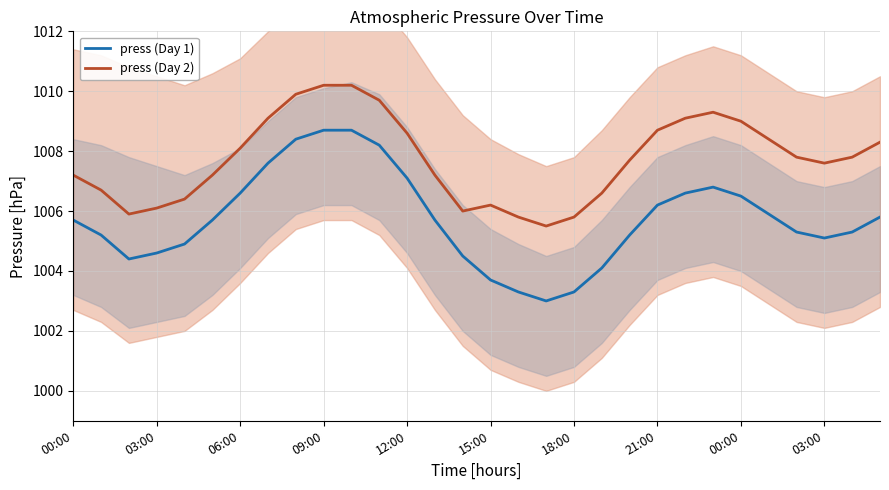

At which label does press (Day 2) first exceed 1007?

00:00